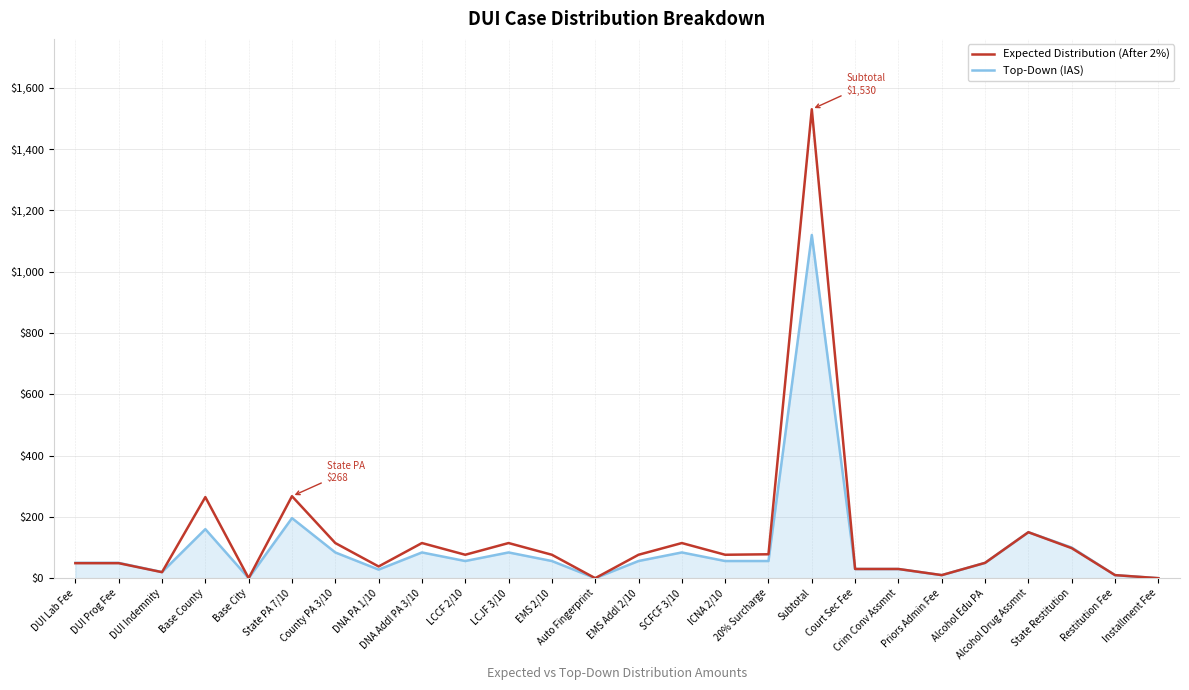

What position from the right is Court Sec Fee?

8